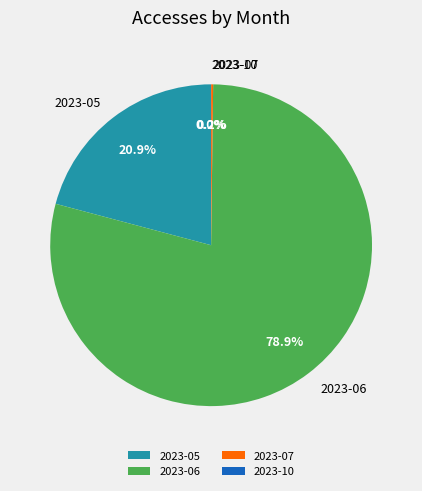

To the nearest percent, what is the difference between the largest and smallest slice percentages?

79%